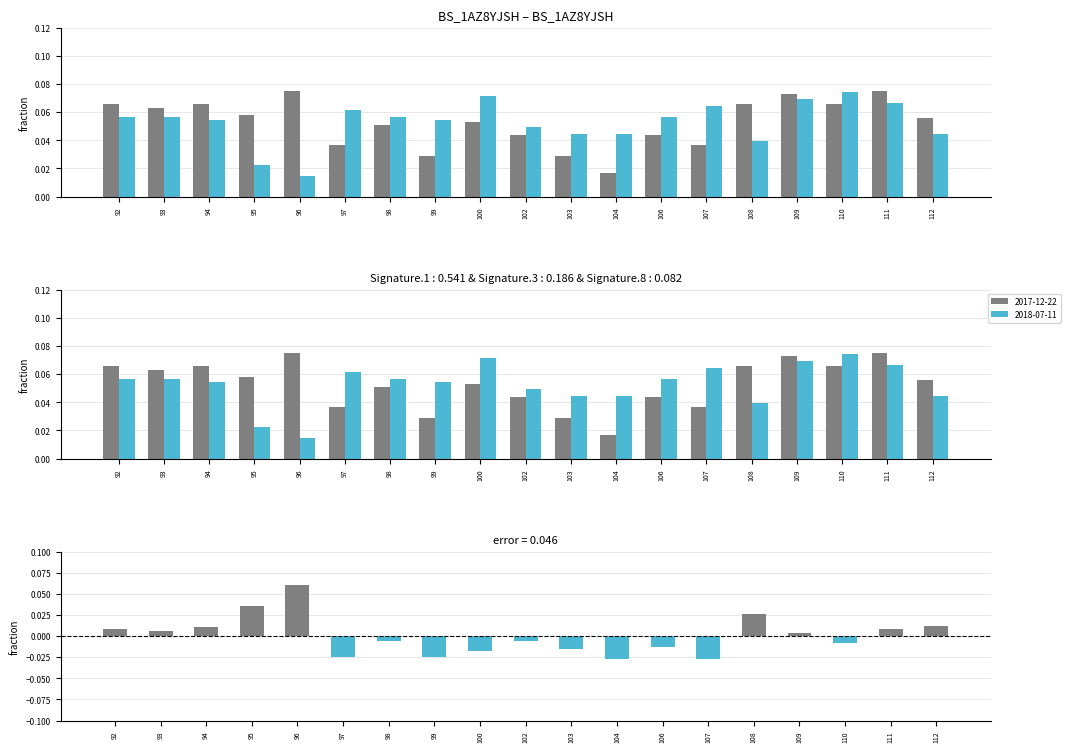

Does the chart contain stacked bars?

No